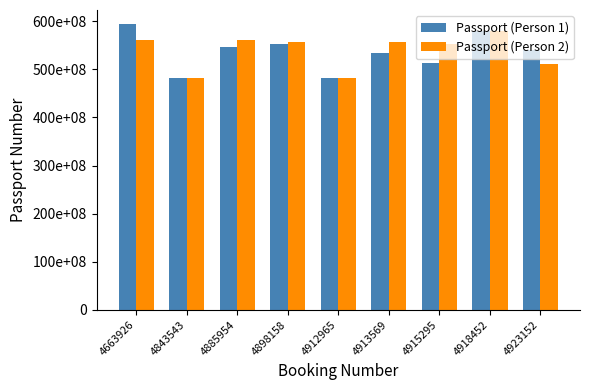

What are all the series names shown in the legend?

Passport (Person 1), Passport (Person 2)